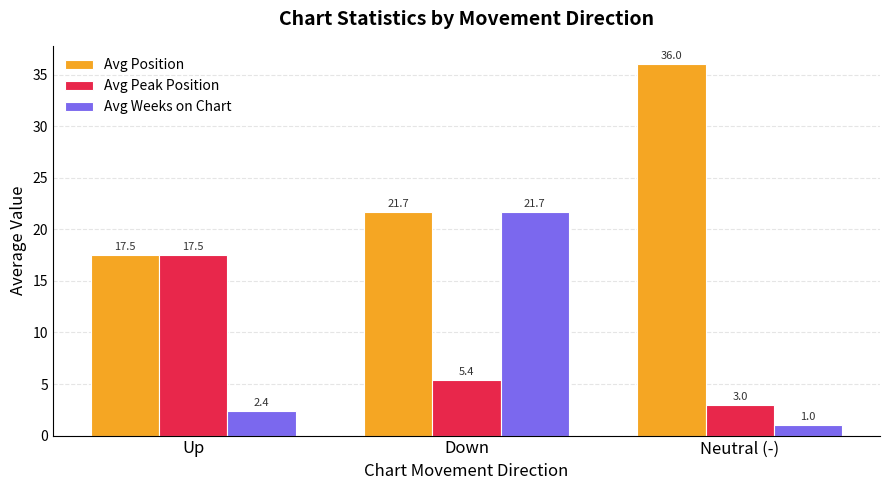

Which series has the widest spread of values?

Avg Weeks on Chart